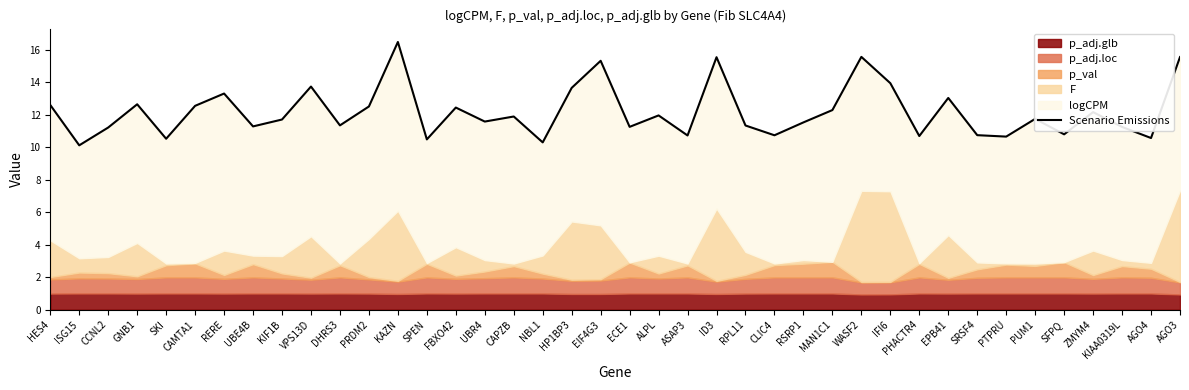

At which category does the data reach its first local valley?

ISG15